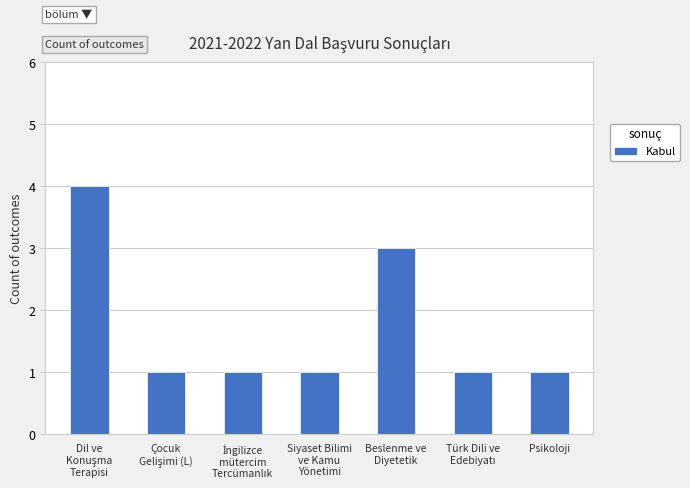

What is the difference between the maximum and minimum values?

3